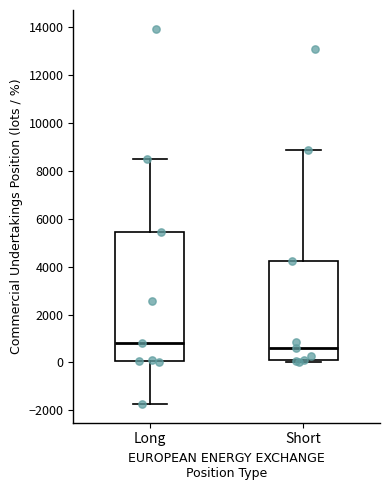

Where is the lower edge of the box for Long on the y-axis? The values are not printed on the chart, so give them approximately, as read against the axis.

0